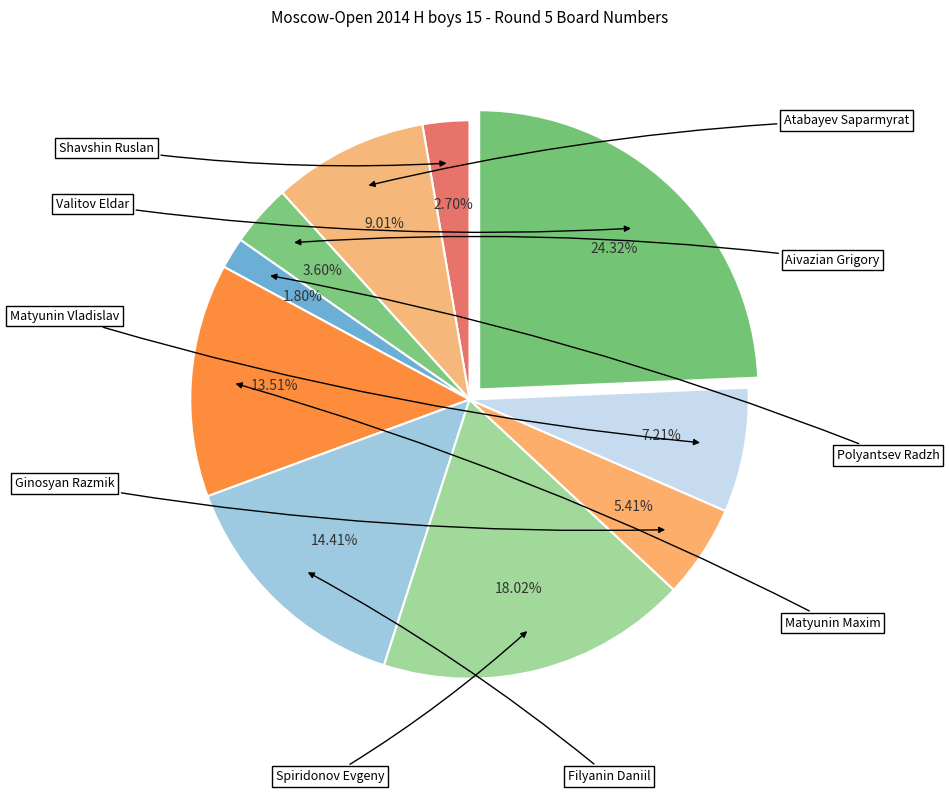

How many slices are in this pie chart?

10